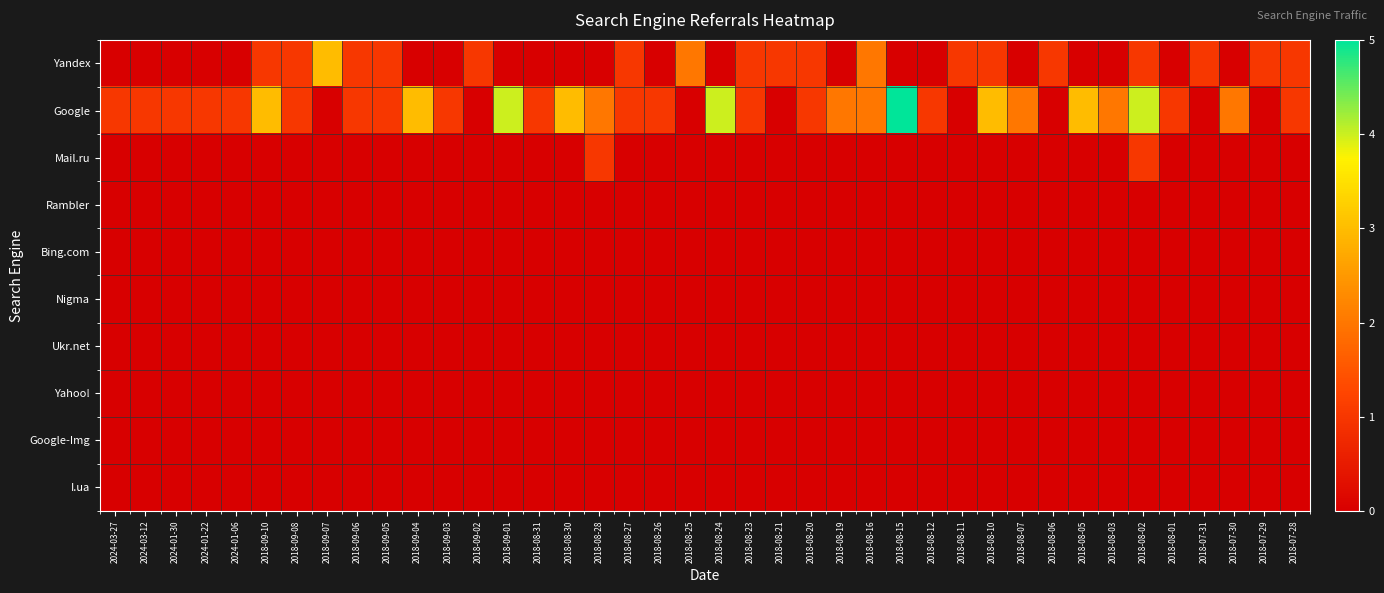

Reading left to right, extract all data points from this chart.

Yandex: 2024-03-27=0	2024-03-12=0	2024-01-30=0	2024-01-22=0	2024-01-06=0	2018-09-10=1	2018-09-08=1	2018-09-07=3	2018-09-06=1	2018-09-05=1	2018-09-04=0	2018-09-03=0	2018-09-02=1	2018-09-01=0	2018-08-31=0	2018-08-30=0	2018-08-28=0	2018-08-27=1	2018-08-26=0	2018-08-25=2	2018-08-24=0	2018-08-23=1	2018-08-21=1	2018-08-20=1	2018-08-19=0	2018-08-16=2	2018-08-15=0	2018-08-12=0	2018-08-11=1	2018-08-10=1	2018-08-07=0	2018-08-06=1	2018-08-05=0	2018-08-03=0	2018-08-02=1	2018-08-01=0	2018-07-31=1	2018-07-30=0	2018-07-29=1	2018-07-28=1
Google: 2024-03-27=1	2024-03-12=1	2024-01-30=1	2024-01-22=1	2024-01-06=1	2018-09-10=3	2018-09-08=1	2018-09-07=0	2018-09-06=1	2018-09-05=1	2018-09-04=3	2018-09-03=1	2018-09-02=0	2018-09-01=4	2018-08-31=1	2018-08-30=3	2018-08-28=2	2018-08-27=1	2018-08-26=1	2018-08-25=0	2018-08-24=4	2018-08-23=1	2018-08-21=0	2018-08-20=1	2018-08-19=2	2018-08-16=2	2018-08-15=5	2018-08-12=1	2018-08-11=0	2018-08-10=3	2018-08-07=2	2018-08-06=0	2018-08-05=3	2018-08-03=2	2018-08-02=4	2018-08-01=1	2018-07-31=0	2018-07-30=2	2018-07-29=0	2018-07-28=1
Mail.ru: 2024-03-27=0	2024-03-12=0	2024-01-30=0	2024-01-22=0	2024-01-06=0	2018-09-10=0	2018-09-08=0	2018-09-07=0	2018-09-06=0	2018-09-05=0	2018-09-04=0	2018-09-03=0	2018-09-02=0	2018-09-01=0	2018-08-31=0	2018-08-30=0	2018-08-28=1	2018-08-27=0	2018-08-26=0	2018-08-25=0	2018-08-24=0	2018-08-23=0	2018-08-21=0	2018-08-20=0	2018-08-19=0	2018-08-16=0	2018-08-15=0	2018-08-12=0	2018-08-11=0	2018-08-10=0	2018-08-07=0	2018-08-06=0	2018-08-05=0	2018-08-03=0	2018-08-02=1	2018-08-01=0	2018-07-31=0	2018-07-30=0	2018-07-29=0	2018-07-28=0
Rambler: 2024-03-27=0	2024-03-12=0	2024-01-30=0	2024-01-22=0	2024-01-06=0	2018-09-10=0	2018-09-08=0	2018-09-07=0	2018-09-06=0	2018-09-05=0	2018-09-04=0	2018-09-03=0	2018-09-02=0	2018-09-01=0	2018-08-31=0	2018-08-30=0	2018-08-28=0	2018-08-27=0	2018-08-26=0	2018-08-25=0	2018-08-24=0	2018-08-23=0	2018-08-21=0	2018-08-20=0	2018-08-19=0	2018-08-16=0	2018-08-15=0	2018-08-12=0	2018-08-11=0	2018-08-10=0	2018-08-07=0	2018-08-06=0	2018-08-05=0	2018-08-03=0	2018-08-02=0	2018-08-01=0	2018-07-31=0	2018-07-30=0	2018-07-29=0	2018-07-28=0
Bing.com: 2024-03-27=0	2024-03-12=0	2024-01-30=0	2024-01-22=0	2024-01-06=0	2018-09-10=0	2018-09-08=0	2018-09-07=0	2018-09-06=0	2018-09-05=0	2018-09-04=0	2018-09-03=0	2018-09-02=0	2018-09-01=0	2018-08-31=0	2018-08-30=0	2018-08-28=0	2018-08-27=0	2018-08-26=0	2018-08-25=0	2018-08-24=0	2018-08-23=0	2018-08-21=0	2018-08-20=0	2018-08-19=0	2018-08-16=0	2018-08-15=0	2018-08-12=0	2018-08-11=0	2018-08-10=0	2018-08-07=0	2018-08-06=0	2018-08-05=0	2018-08-03=0	2018-08-02=0	2018-08-01=0	2018-07-31=0	2018-07-30=0	2018-07-29=0	2018-07-28=0
Nigma: 2024-03-27=0	2024-03-12=0	2024-01-30=0	2024-01-22=0	2024-01-06=0	2018-09-10=0	2018-09-08=0	2018-09-07=0	2018-09-06=0	2018-09-05=0	2018-09-04=0	2018-09-03=0	2018-09-02=0	2018-09-01=0	2018-08-31=0	2018-08-30=0	2018-08-28=0	2018-08-27=0	2018-08-26=0	2018-08-25=0	2018-08-24=0	2018-08-23=0	2018-08-21=0	2018-08-20=0	2018-08-19=0	2018-08-16=0	2018-08-15=0	2018-08-12=0	2018-08-11=0	2018-08-10=0	2018-08-07=0	2018-08-06=0	2018-08-05=0	2018-08-03=0	2018-08-02=0	2018-08-01=0	2018-07-31=0	2018-07-30=0	2018-07-29=0	2018-07-28=0
Ukr.net: 2024-03-27=0	2024-03-12=0	2024-01-30=0	2024-01-22=0	2024-01-06=0	2018-09-10=0	2018-09-08=0	2018-09-07=0	2018-09-06=0	2018-09-05=0	2018-09-04=0	2018-09-03=0	2018-09-02=0	2018-09-01=0	2018-08-31=0	2018-08-30=0	2018-08-28=0	2018-08-27=0	2018-08-26=0	2018-08-25=0	2018-08-24=0	2018-08-23=0	2018-08-21=0	2018-08-20=0	2018-08-19=0	2018-08-16=0	2018-08-15=0	2018-08-12=0	2018-08-11=0	2018-08-10=0	2018-08-07=0	2018-08-06=0	2018-08-05=0	2018-08-03=0	2018-08-02=0	2018-08-01=0	2018-07-31=0	2018-07-30=0	2018-07-29=0	2018-07-28=0
Yahoo!: 2024-03-27=0	2024-03-12=0	2024-01-30=0	2024-01-22=0	2024-01-06=0	2018-09-10=0	2018-09-08=0	2018-09-07=0	2018-09-06=0	2018-09-05=0	2018-09-04=0	2018-09-03=0	2018-09-02=0	2018-09-01=0	2018-08-31=0	2018-08-30=0	2018-08-28=0	2018-08-27=0	2018-08-26=0	2018-08-25=0	2018-08-24=0	2018-08-23=0	2018-08-21=0	2018-08-20=0	2018-08-19=0	2018-08-16=0	2018-08-15=0	2018-08-12=0	2018-08-11=0	2018-08-10=0	2018-08-07=0	2018-08-06=0	2018-08-05=0	2018-08-03=0	2018-08-02=0	2018-08-01=0	2018-07-31=0	2018-07-30=0	2018-07-29=0	2018-07-28=0
Google-Img: 2024-03-27=0	2024-03-12=0	2024-01-30=0	2024-01-22=0	2024-01-06=0	2018-09-10=0	2018-09-08=0	2018-09-07=0	2018-09-06=0	2018-09-05=0	2018-09-04=0	2018-09-03=0	2018-09-02=0	2018-09-01=0	2018-08-31=0	2018-08-30=0	2018-08-28=0	2018-08-27=0	2018-08-26=0	2018-08-25=0	2018-08-24=0	2018-08-23=0	2018-08-21=0	2018-08-20=0	2018-08-19=0	2018-08-16=0	2018-08-15=0	2018-08-12=0	2018-08-11=0	2018-08-10=0	2018-08-07=0	2018-08-06=0	2018-08-05=0	2018-08-03=0	2018-08-02=0	2018-08-01=0	2018-07-31=0	2018-07-30=0	2018-07-29=0	2018-07-28=0
I.ua: 2024-03-27=0	2024-03-12=0	2024-01-30=0	2024-01-22=0	2024-01-06=0	2018-09-10=0	2018-09-08=0	2018-09-07=0	2018-09-06=0	2018-09-05=0	2018-09-04=0	2018-09-03=0	2018-09-02=0	2018-09-01=0	2018-08-31=0	2018-08-30=0	2018-08-28=0	2018-08-27=0	2018-08-26=0	2018-08-25=0	2018-08-24=0	2018-08-23=0	2018-08-21=0	2018-08-20=0	2018-08-19=0	2018-08-16=0	2018-08-15=0	2018-08-12=0	2018-08-11=0	2018-08-10=0	2018-08-07=0	2018-08-06=0	2018-08-05=0	2018-08-03=0	2018-08-02=0	2018-08-01=0	2018-07-31=0	2018-07-30=0	2018-07-29=0	2018-07-28=0